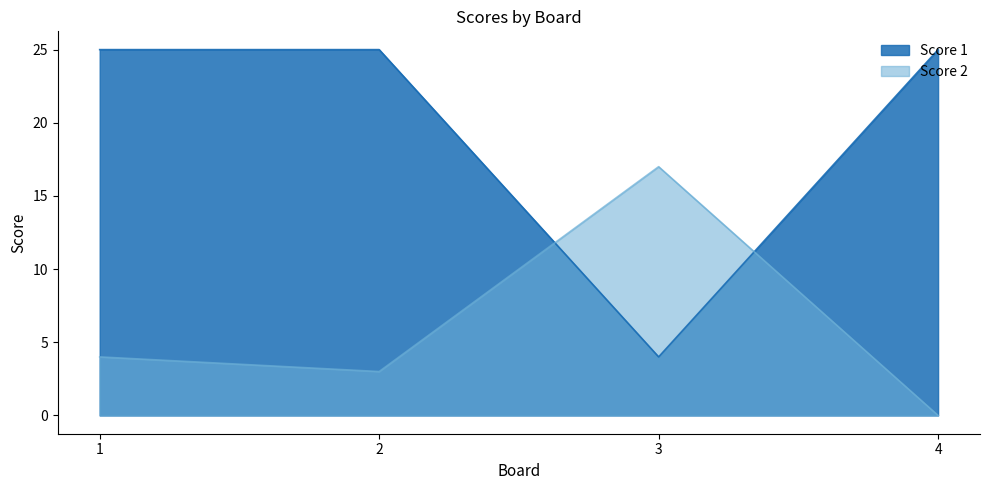

How many values in the Score 1 series are below 25?

1